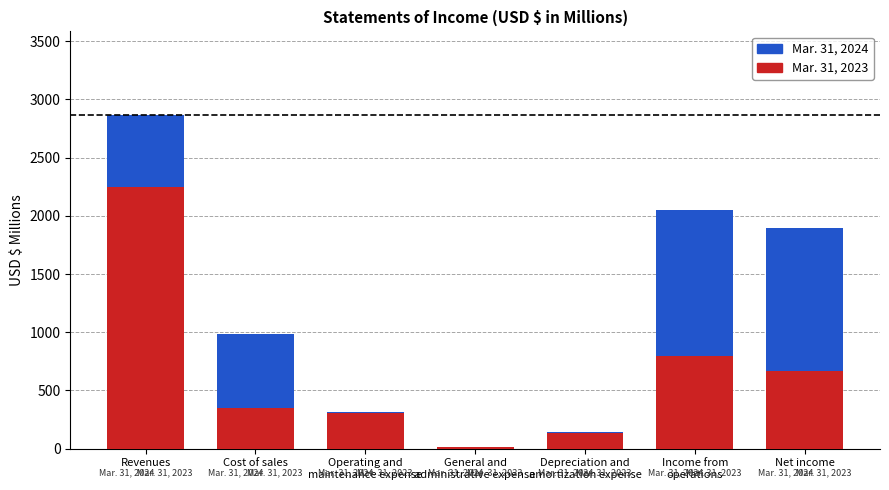

How many values in the Mar. 31, 2023 (Base) series are below 346?

3